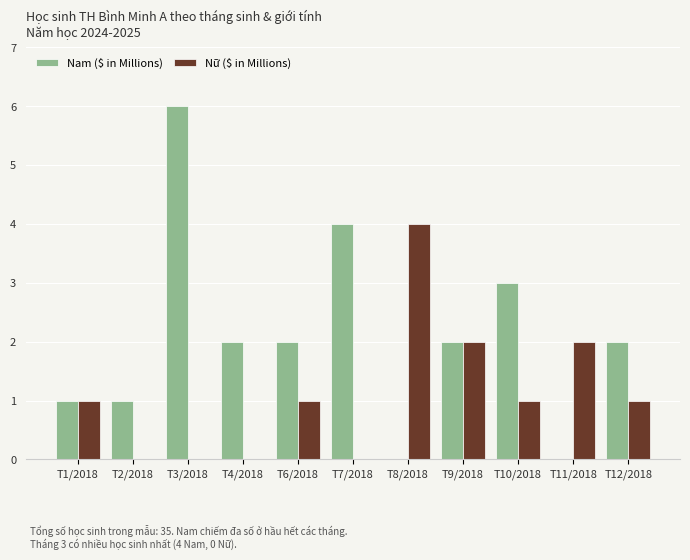

Which series has the largest total across all categories?

Nam ($ in Millions)